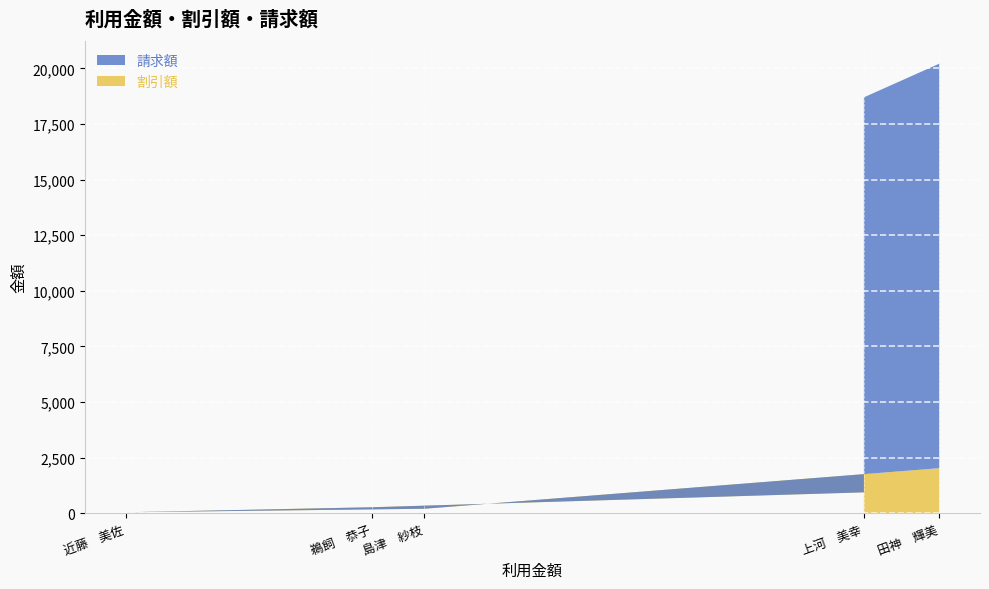

Read the 割引額 value at 上河　美幸.

935